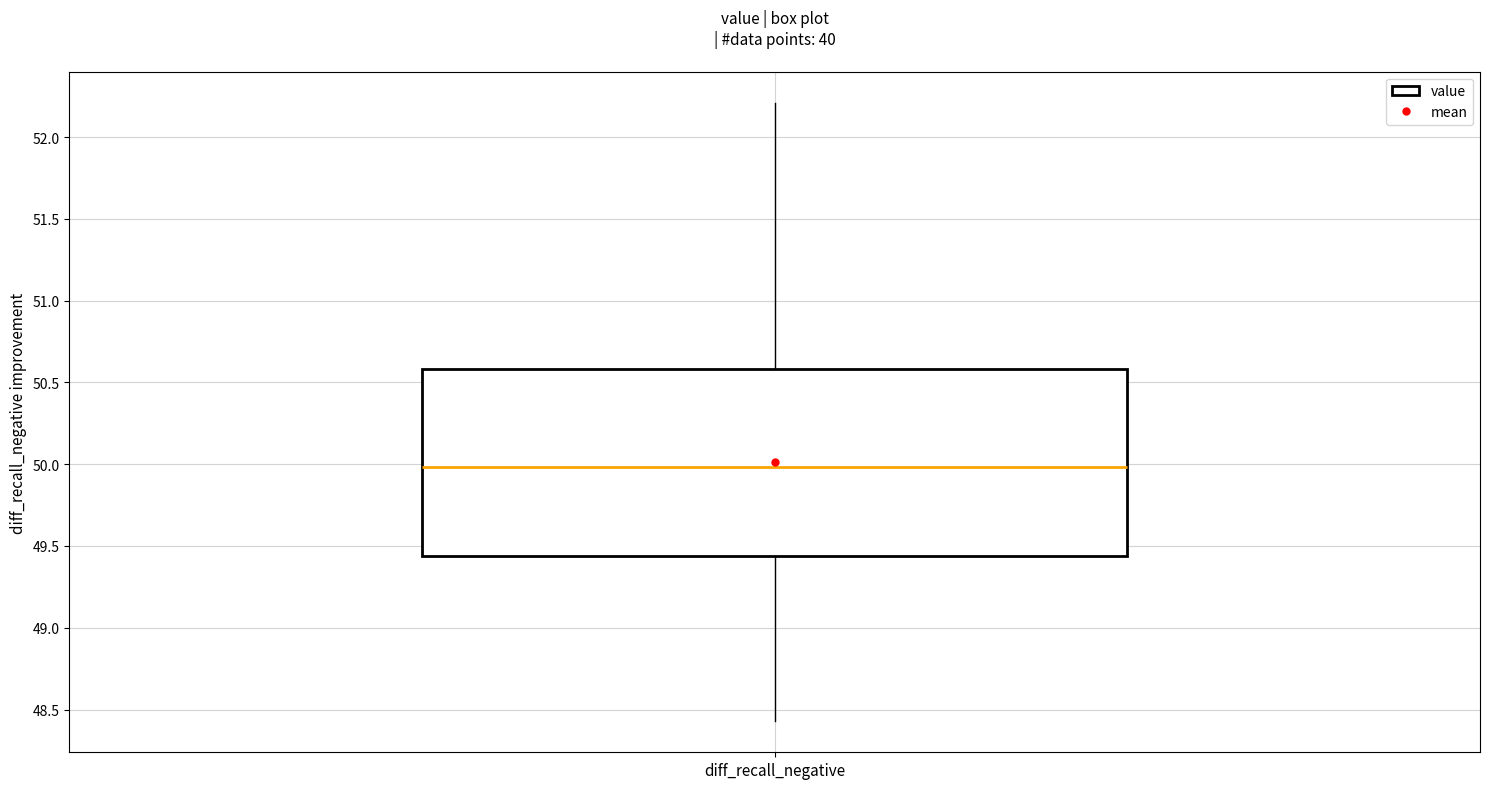

Where does the median line of the box for diff_recall_negative sit on the y-axis? The values are not printed on the chart, so give them approximately, as read against the axis.

50.00